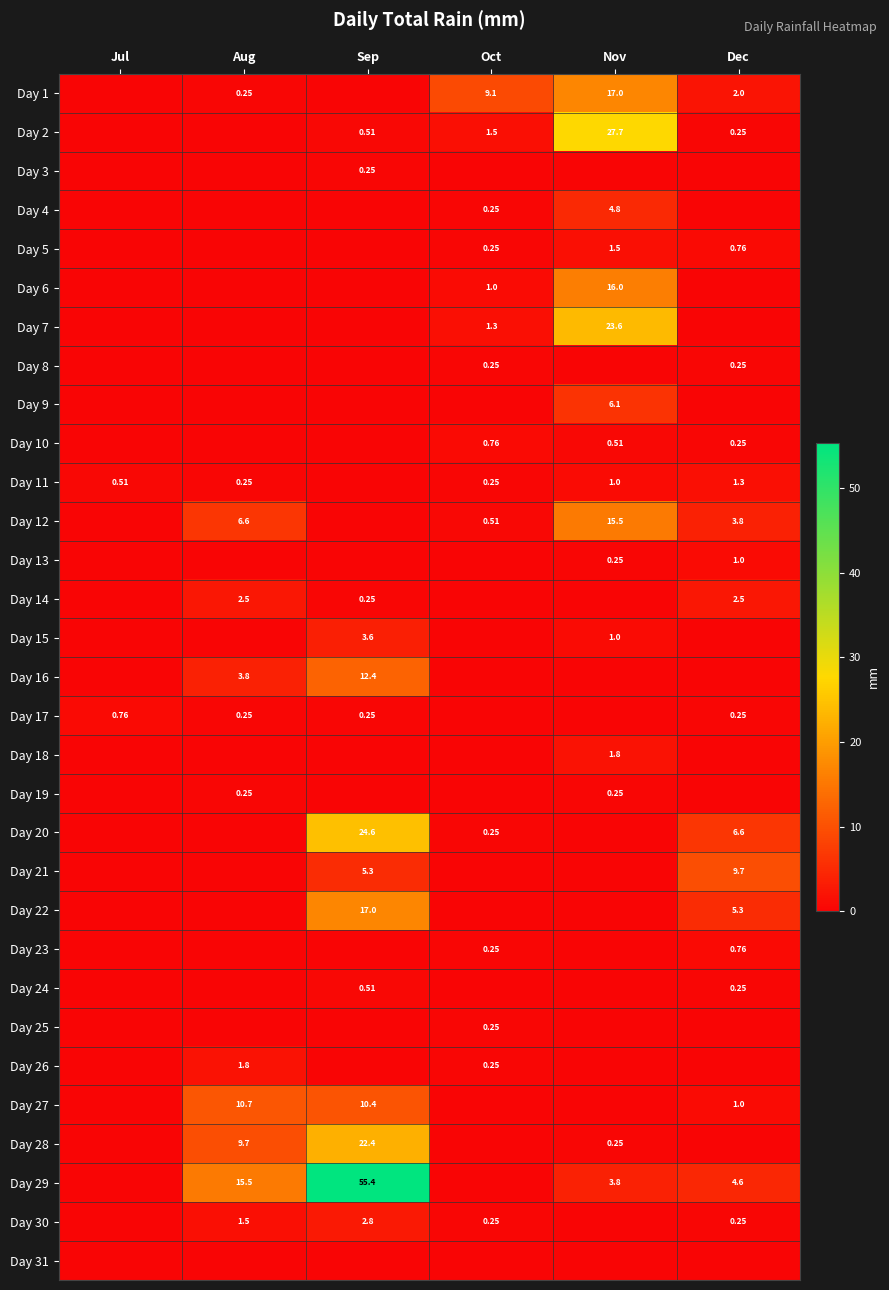

Is it true that Day 18 equals 0.0 at Sep?

True